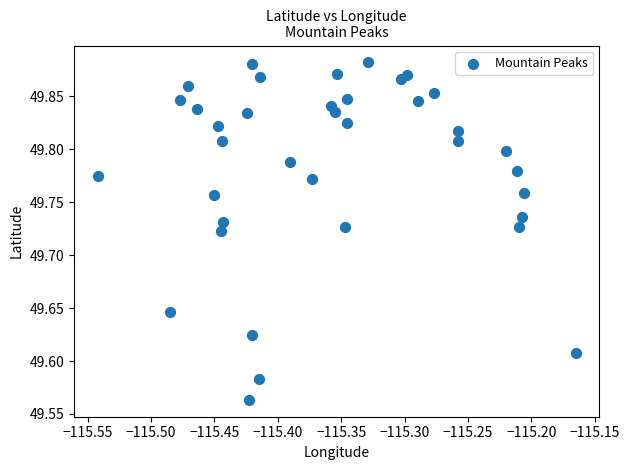

What is the range of Y values (max minus min)?

0.3